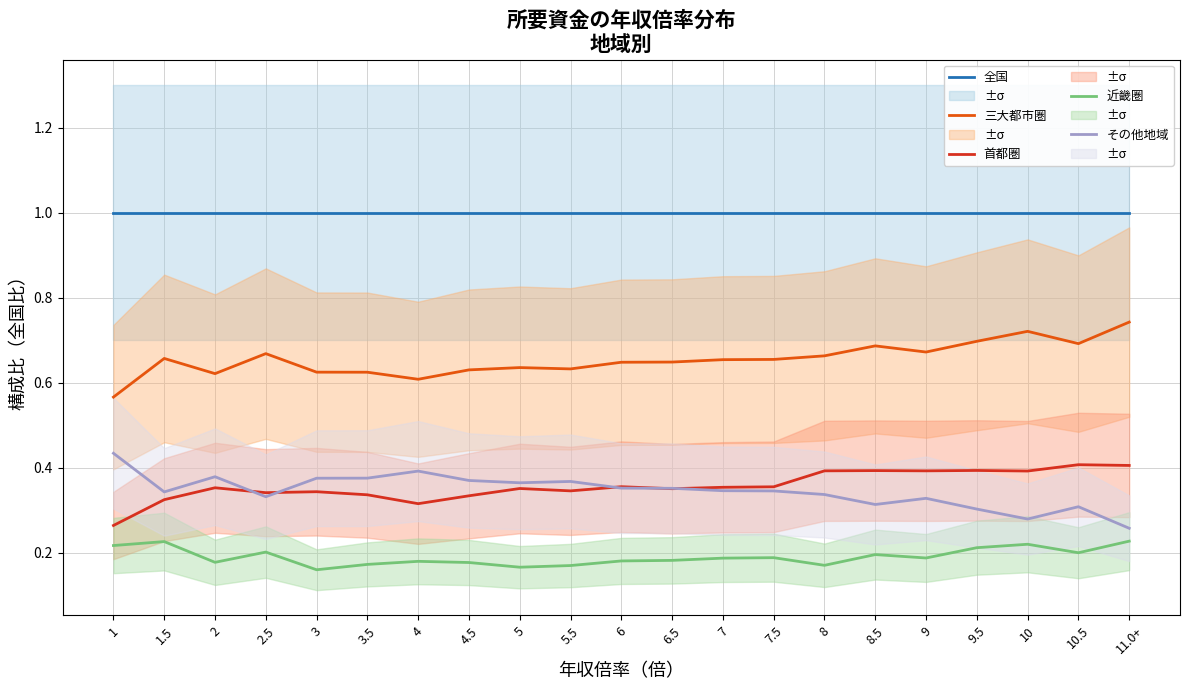

Where is 首都圏 nearest to the value 0?

1